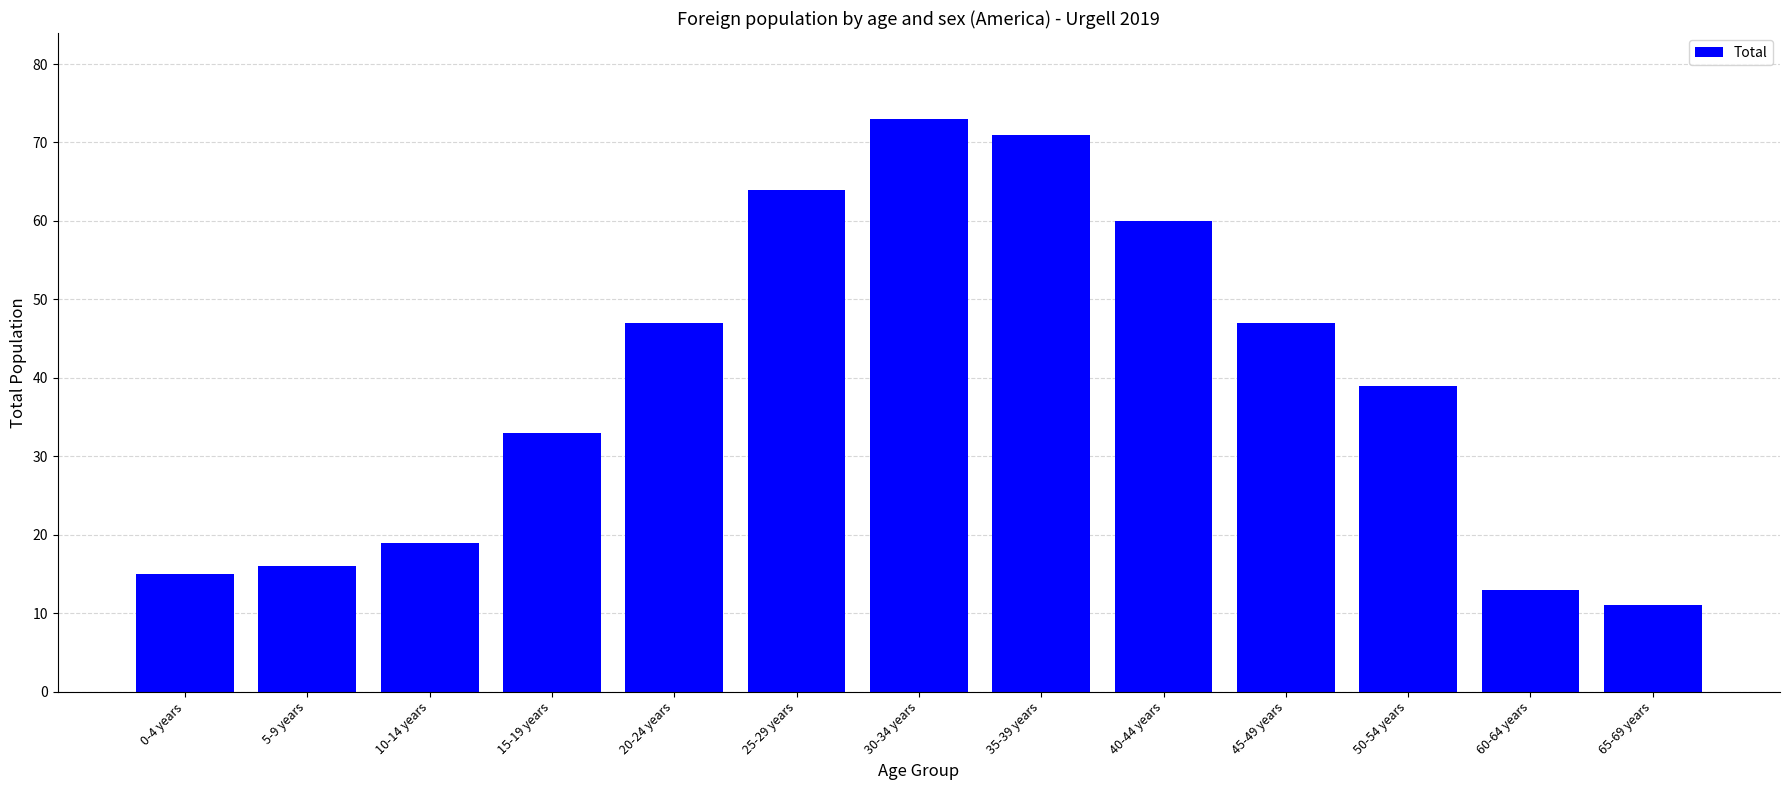

Is it true that the value at 30-34 years is 106?

False